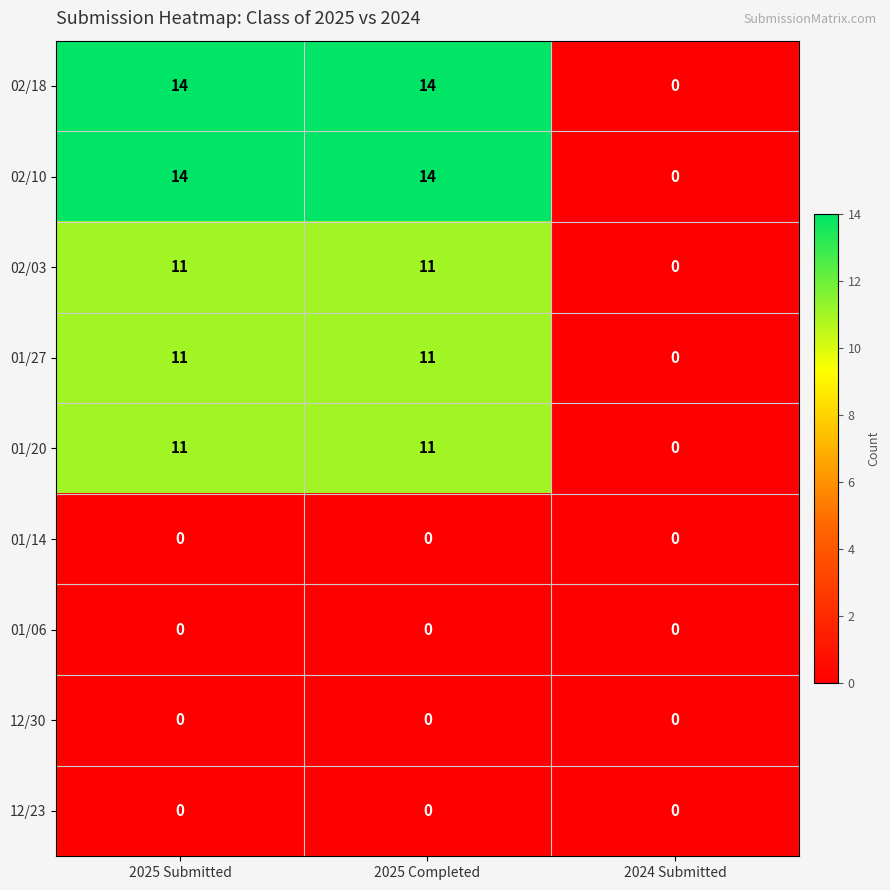

What is the difference between the highest and lowest values at 2025 Completed?

14